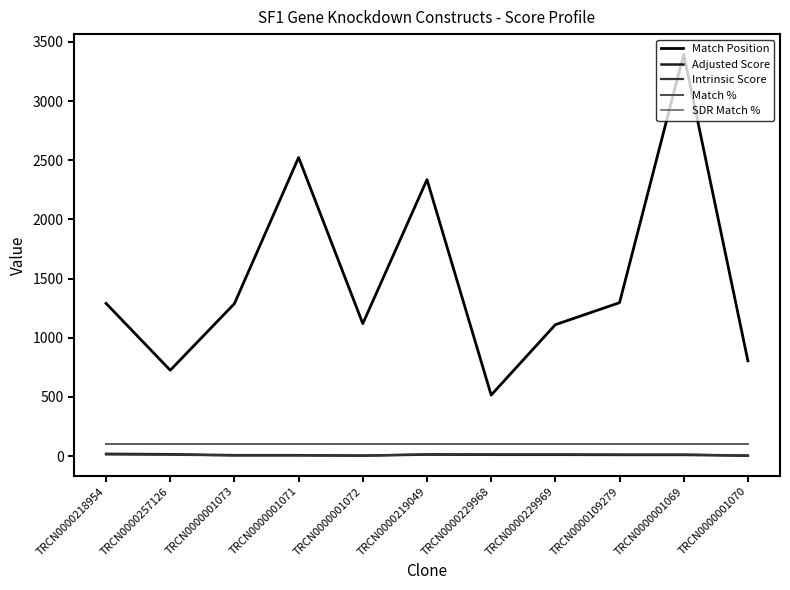

What position from the left is TRCN0000257126?

2